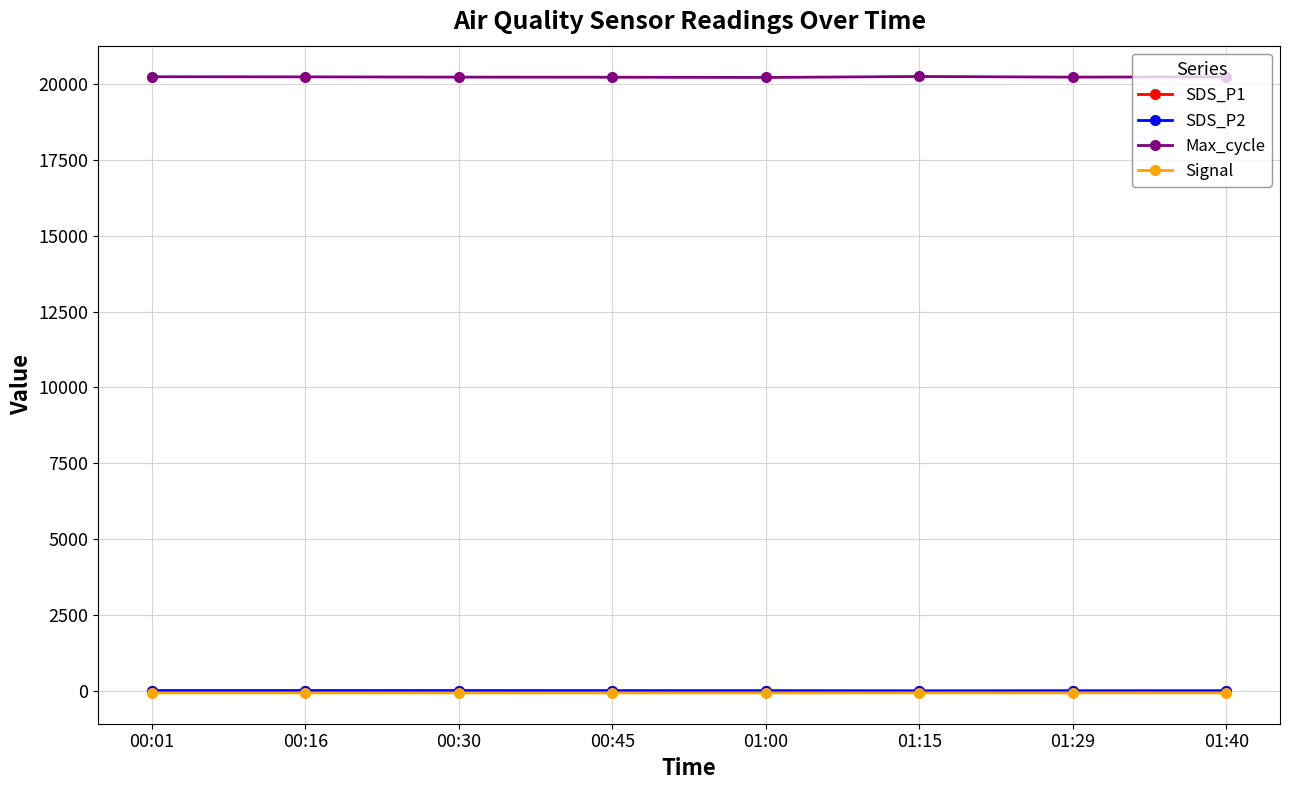

How many lines are shown in the chart?

4